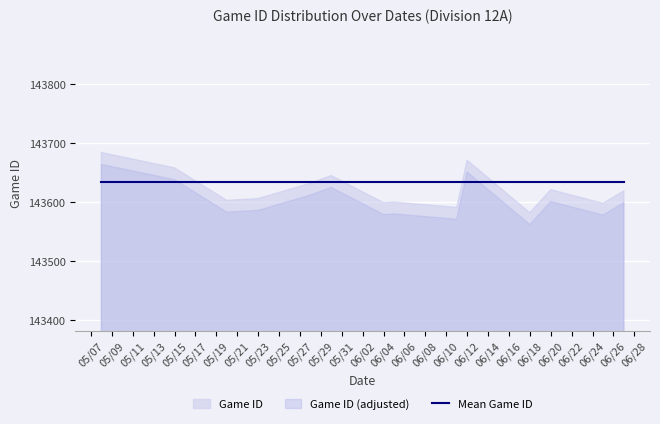

Reading right to left, what are all the values shown in this chart?

Game ID: 6/27/24=143619	6/25/24=143598	6/20/24=143621	6/18/24=143582	6/12/24=143671	6/11/24=143591	6/5/24=143600	6/4/24=143599	5/30/24=143645	5/28/24=143632	5/23/24=143606	5/20/24=143603	5/15/24=143658	5/8/24=143684
Game ID Avg: 6/27/24=143634	6/25/24=143634	6/20/24=143634	6/18/24=143634	6/12/24=143634	6/11/24=143634	6/5/24=143634	6/4/24=143634	5/30/24=143634	5/28/24=143634	5/23/24=143634	5/20/24=143634	5/15/24=143634	5/8/24=143634